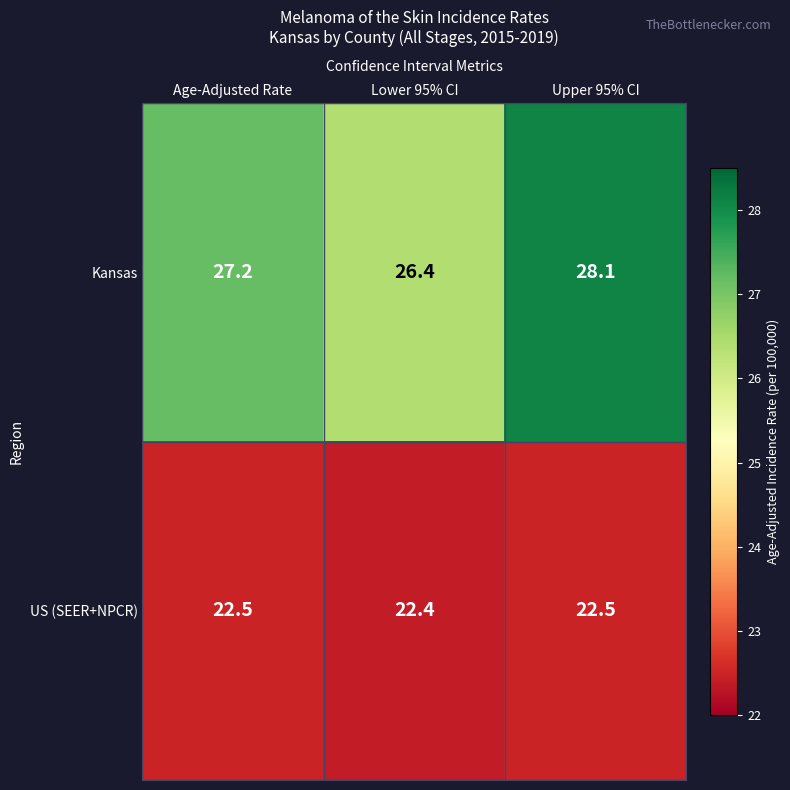

What is the minimum value for US (SEER+NPCR)?

22.4